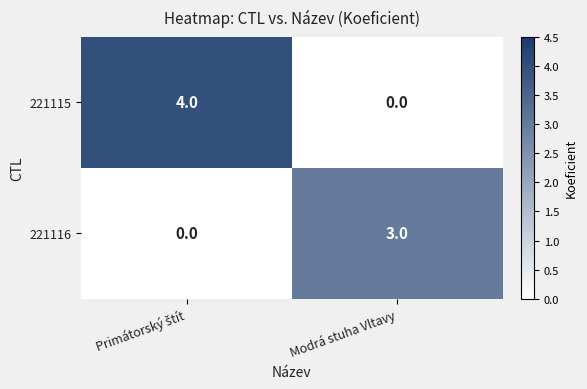

The 221115 series shows 0 at Modrá stuha Vltavy. True or false?

True